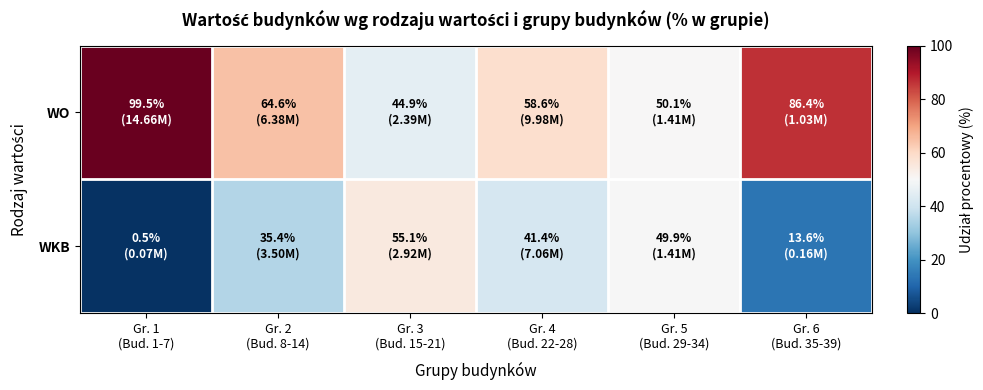

What is the total value across all series at Gr. 4
(Bud. 22-28)?

100.0